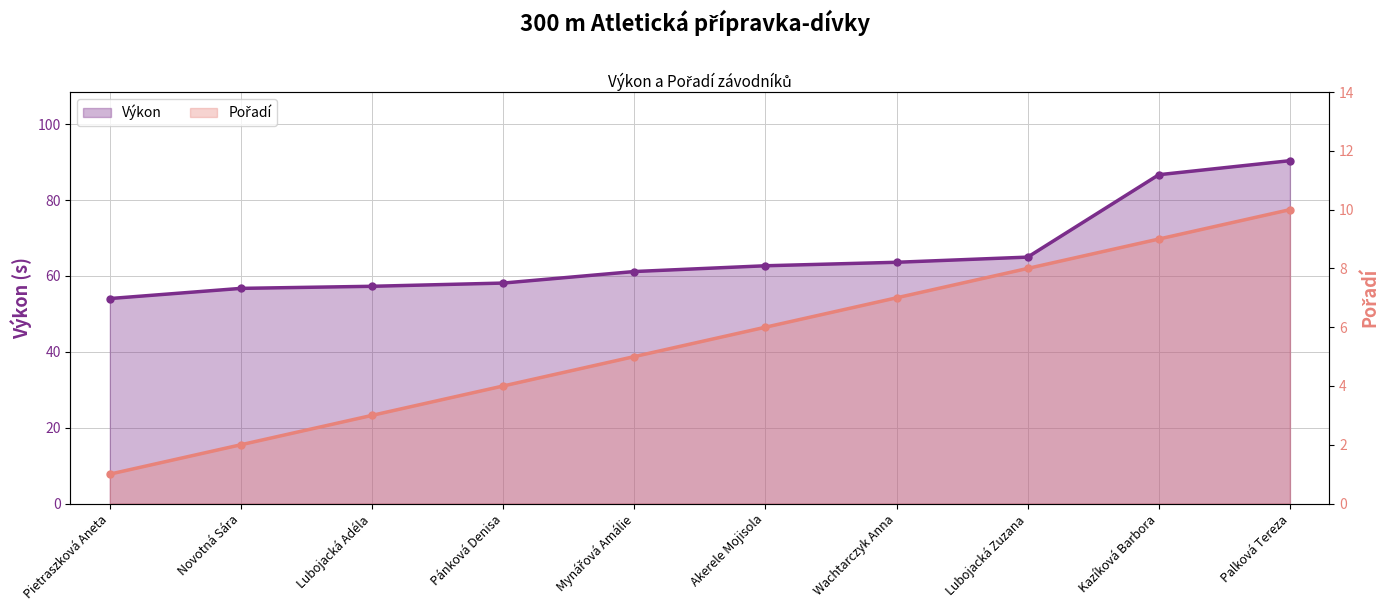

True or false: Pořadí and Výkon cross at least once.

False